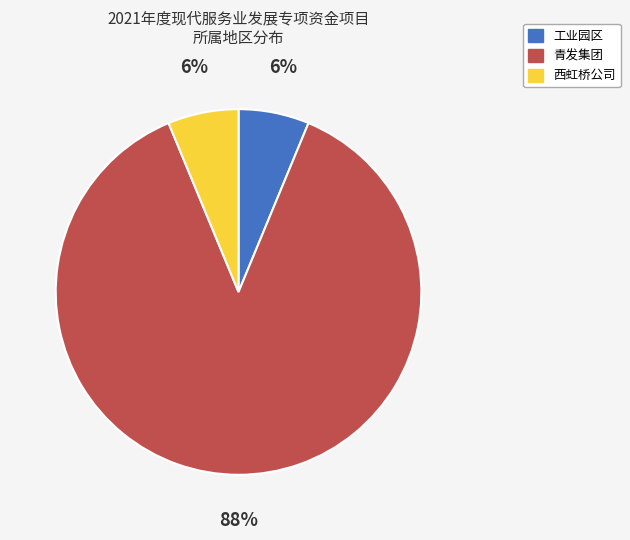

Count the number of slices in the pie.

3